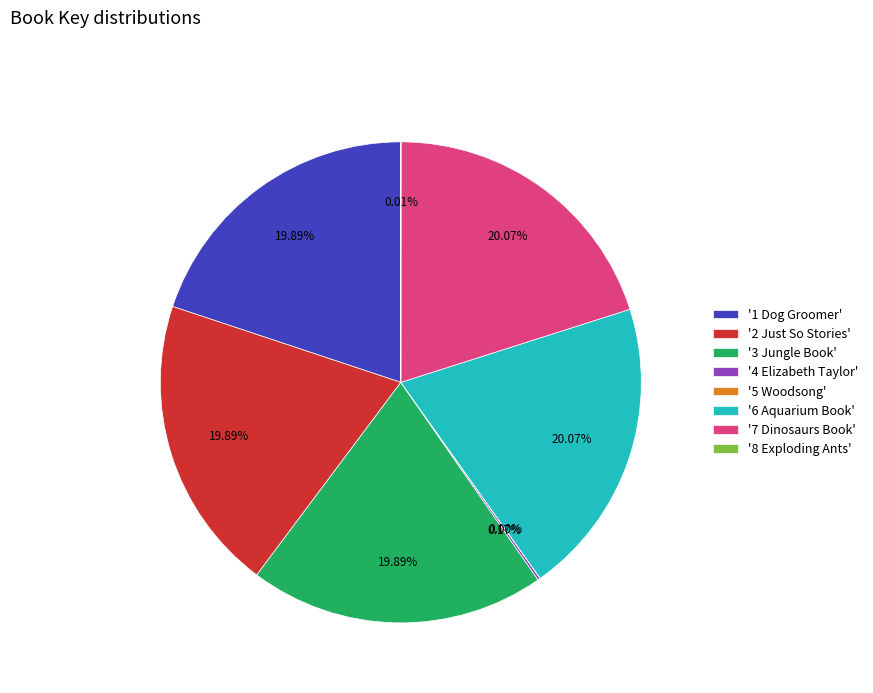

Does '6 Aquarium Book' account for over 50% of the chart?

No